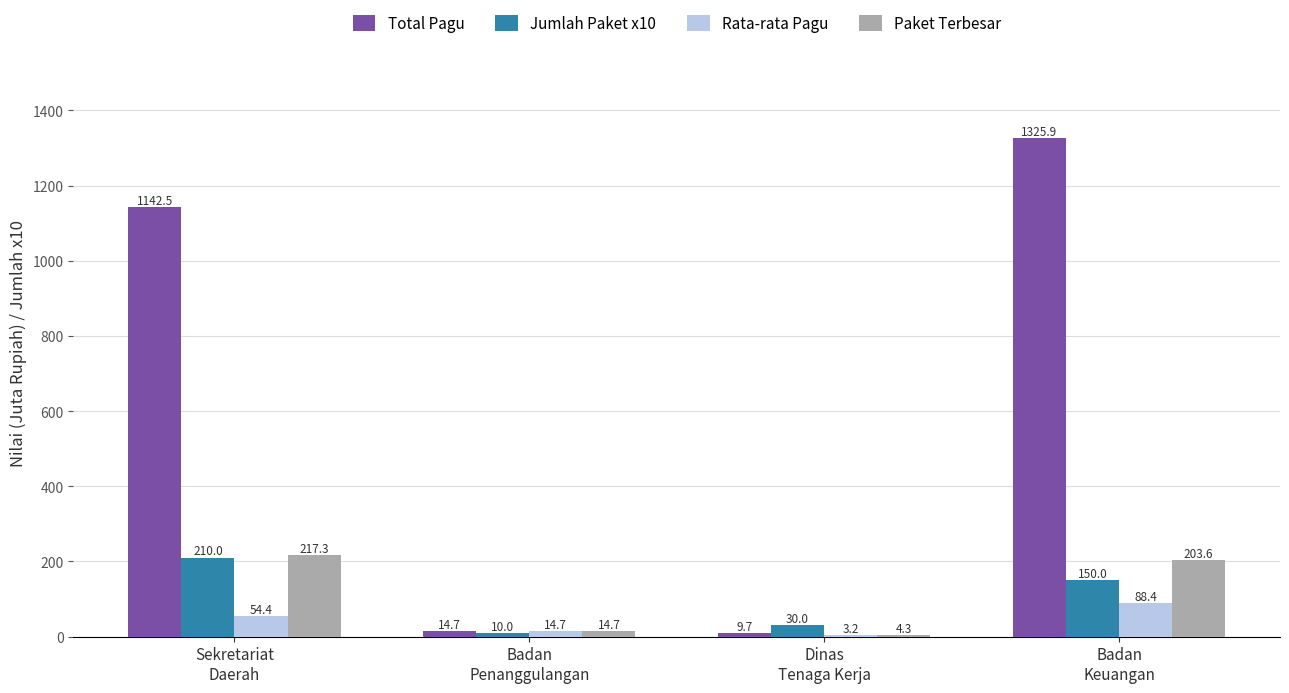

Is the value of Rata-rata Pagu at Sekretariat
Daerah greater than the value of Total Pagu at Badan
Keuangan?

No